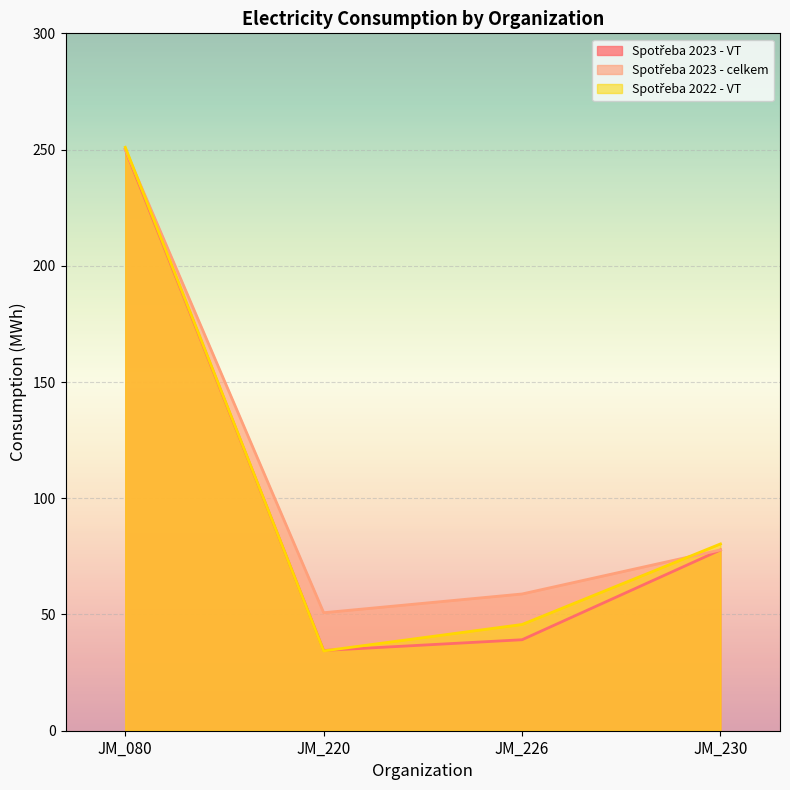

How many data points in Spotřeba 2023 - VT are above 77?

2